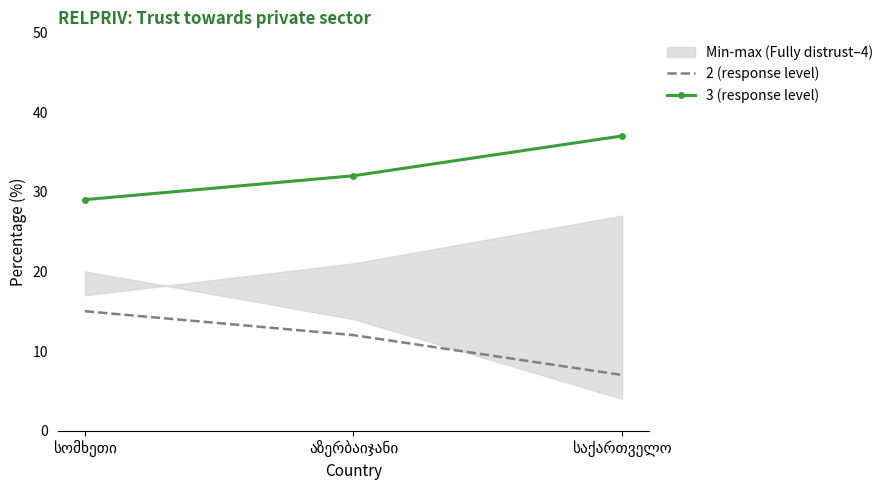

What is the value of the 2 (response level) point at the 3rd from the left?

7